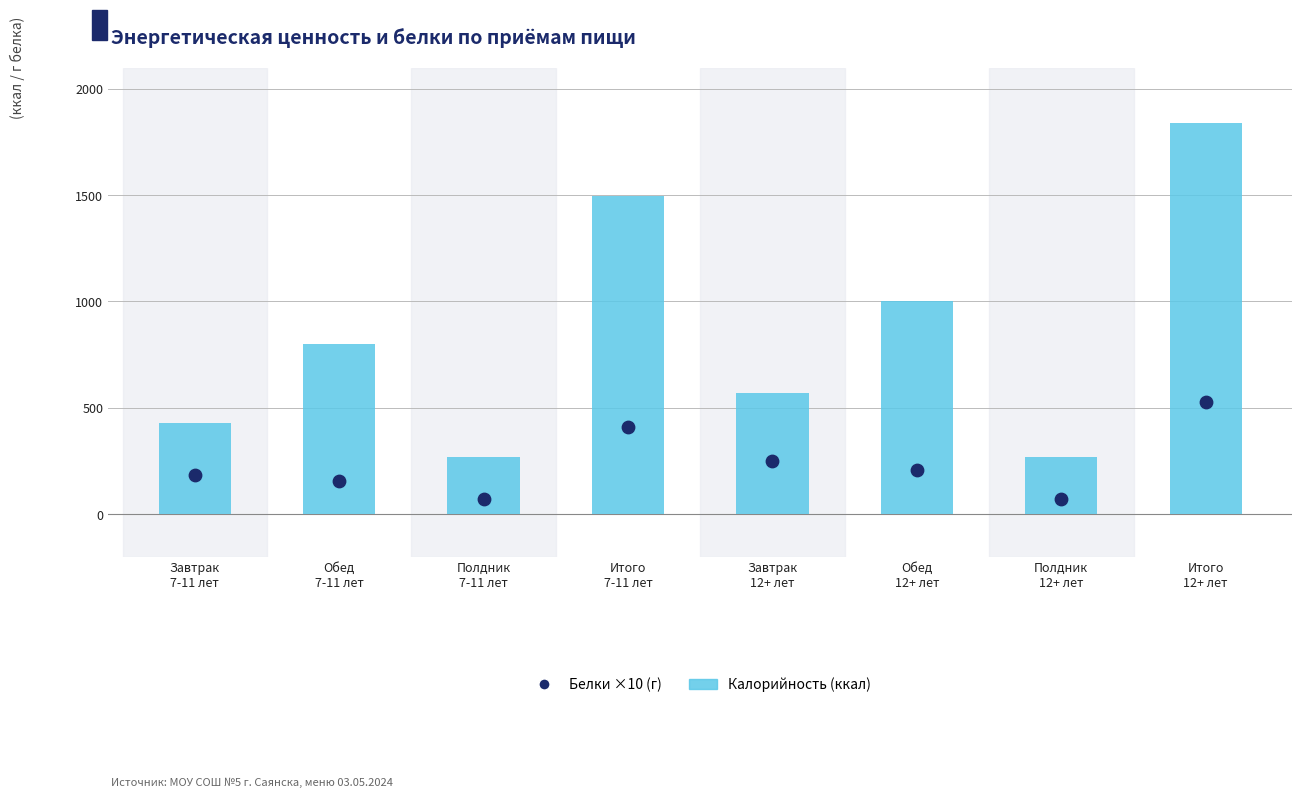

Which series reaches the maximum Y coordinate?

Калорийность (ккал)